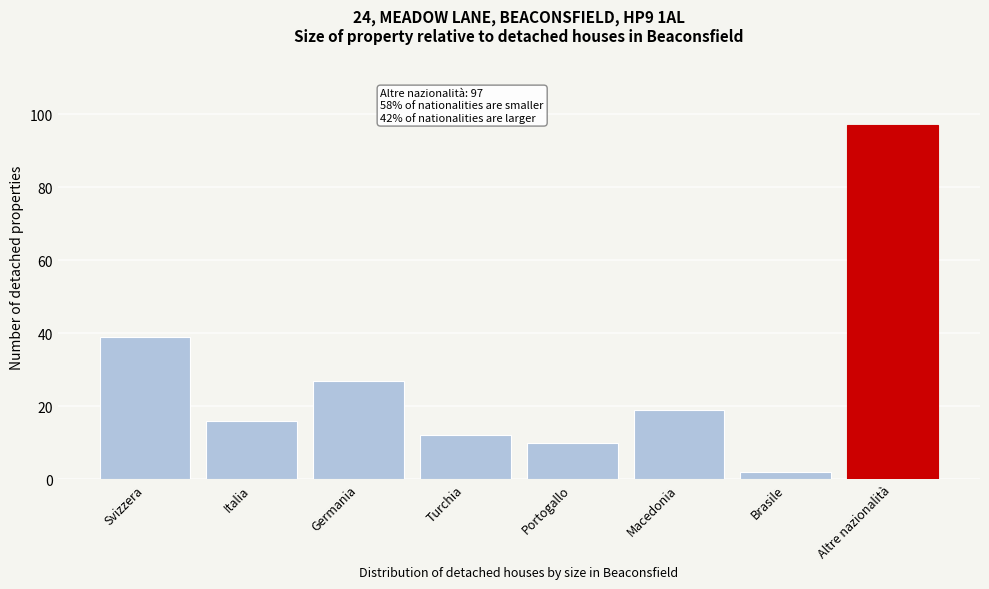

Reading left to right, list all the values displayed in this chart.

39	16	27	12	10	19	2	97